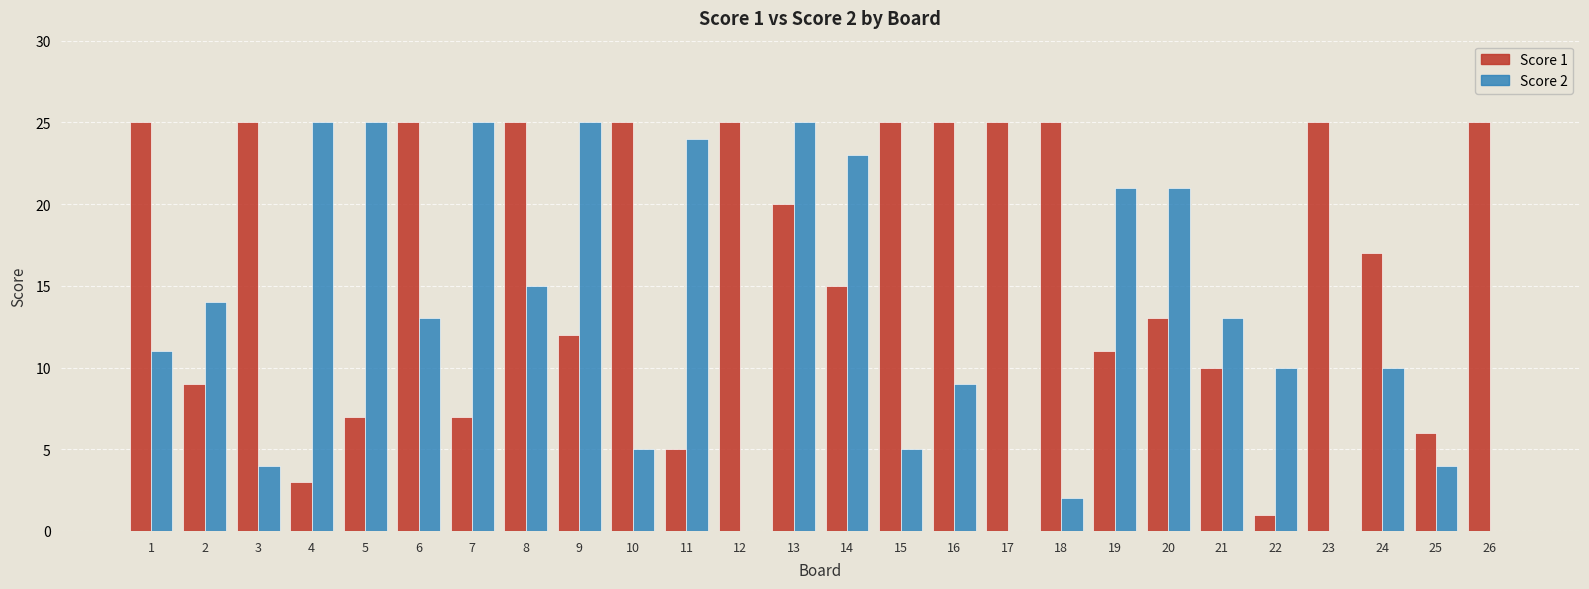

At which category is the sum across all series the highest?

13